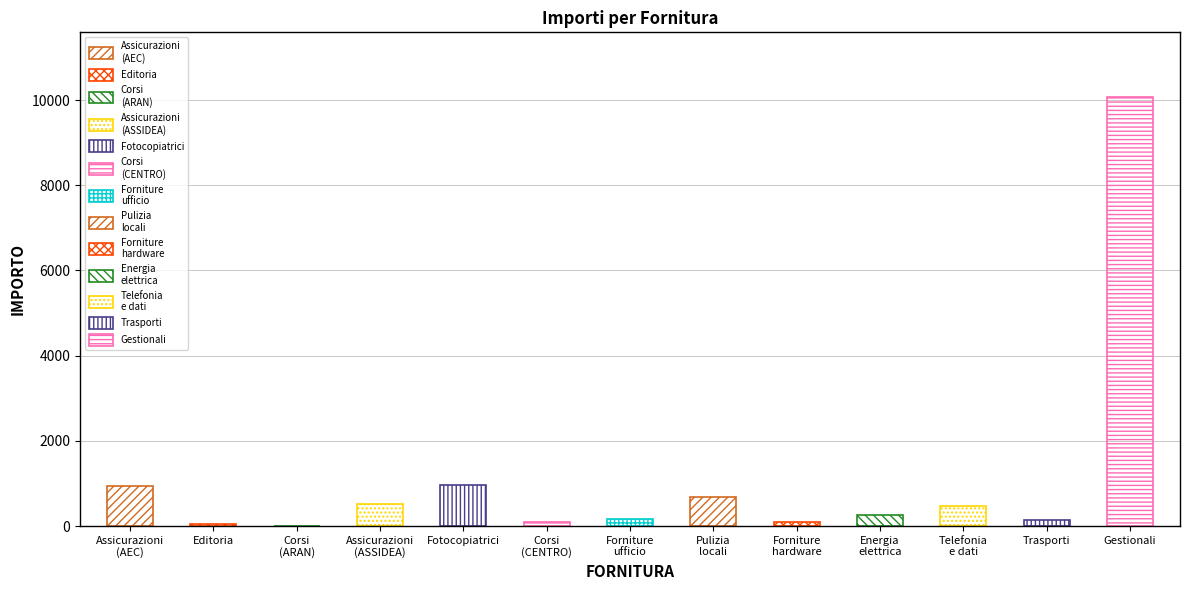

Does the chart contain any negative values?

No